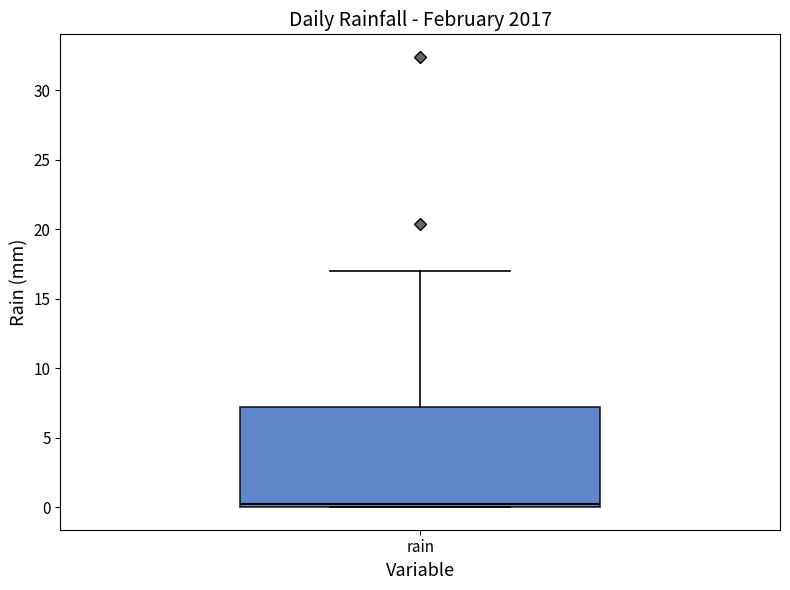

Read this box plot against the y-axis: the position of the median line, the range covered by the box, and the ends of both whiskers. The values are not printed on the chart, so give them approximately, as read against the axis.

median 0 (just above the box's lower edge), box 0 to 7, whiskers 0 to 17